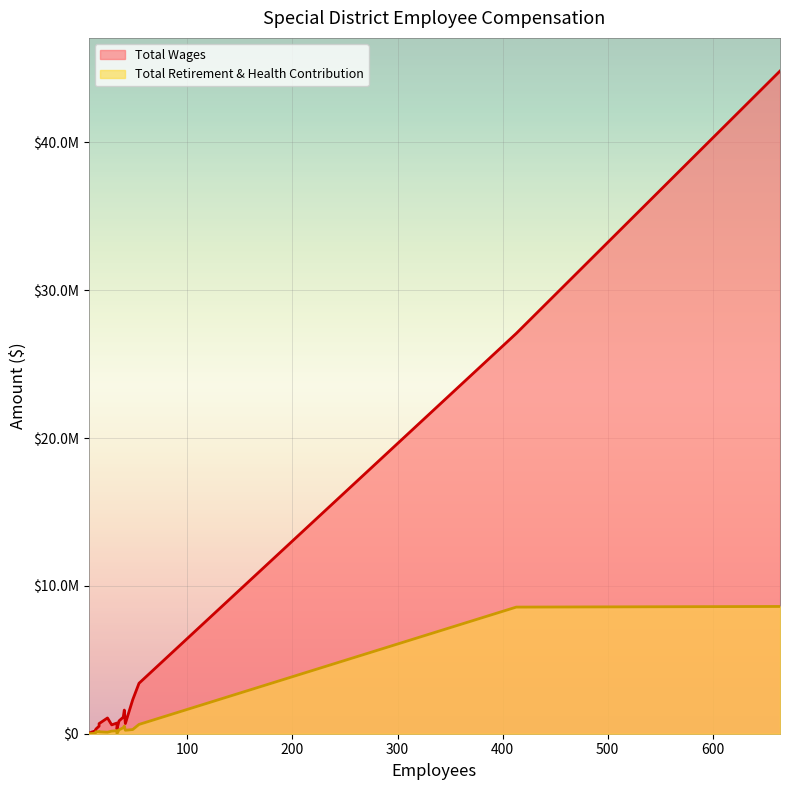

Reading right to left, transcribe all the data shown in this chart.

Total Wages: 19=3488	18=35449	17=100275	16=112836	15=177567	14=315640	13=319509	12=513918	11=599232	10=683451	9=688906	8=723947	7=865751	6=1066471	5=1120545	4=1599983	3=2297661	2=3413255	1=27081645	0=44835670
Total Retirement & Health Contribution: 19=0	18=0	17=5000	16=11725	15=26932	14=129791	13=20460	12=141574	11=176543	10=130741	9=234531	8=205031	7=260719	6=103196	5=403985	4=519646	3=283852	2=629052	1=8567084	0=8609904